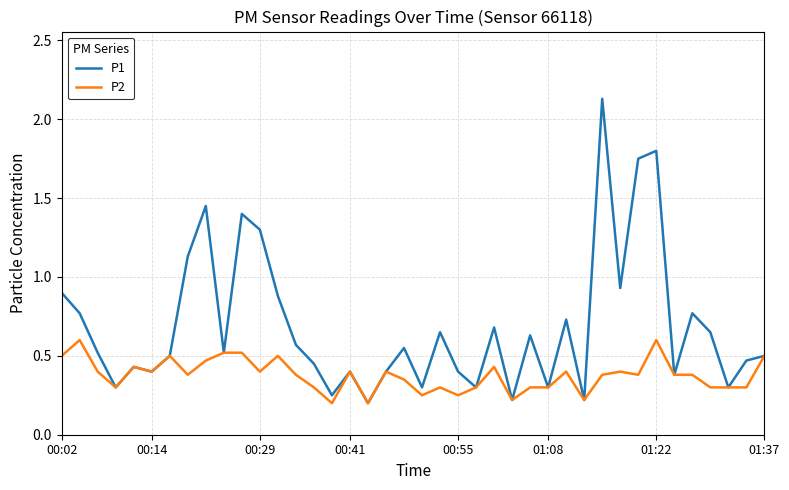

What is the difference between the maximum and minimum values in the P1 series?

1.9